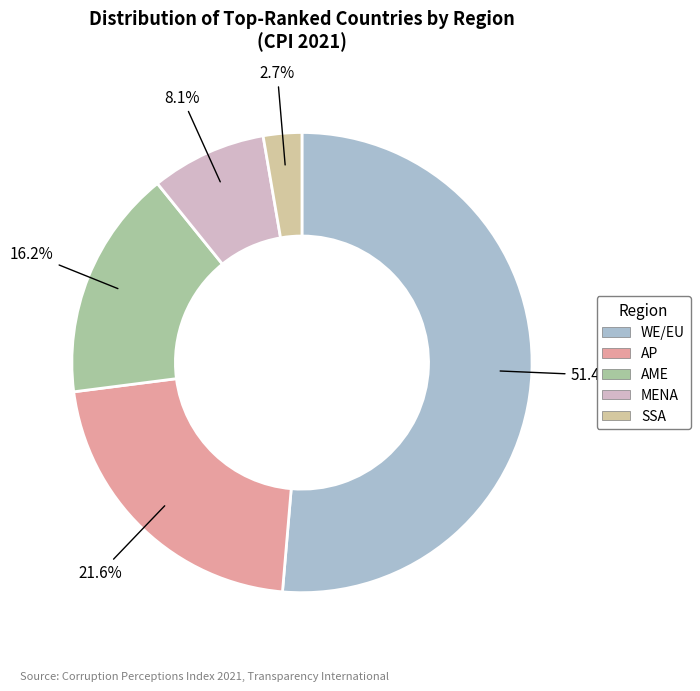

Is there any slice that represents more than half of the pie?

Yes